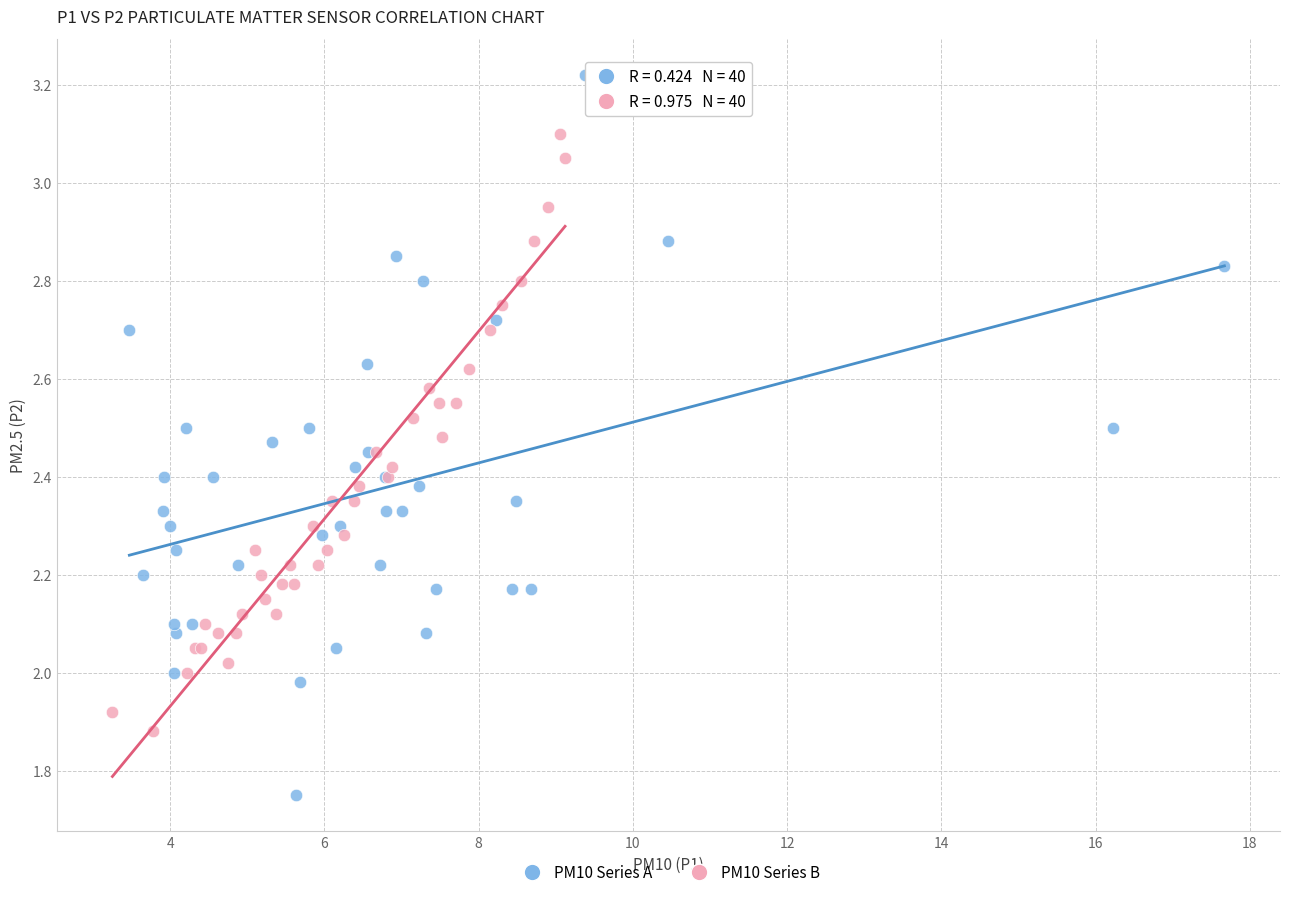

What are all the series names shown in the legend?

PM10 Series A, PM10 Series B